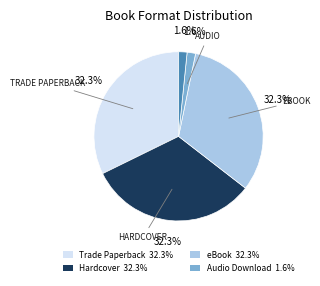

Does any single category account for the majority?

No